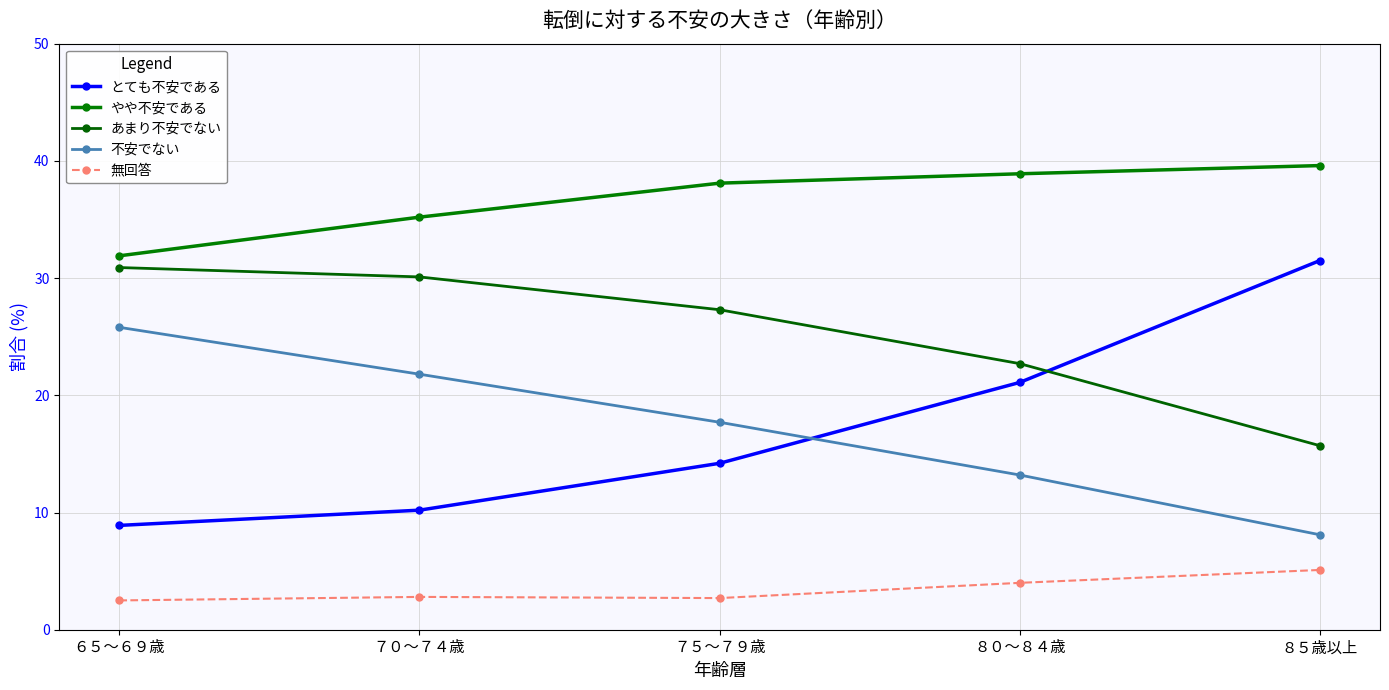

Reading left to right, list all the values displayed in this chart.

とても不安である: 8.9	10.2	14.2	21.1	31.5
やや不安である: 31.9	35.2	38.1	38.9	39.6
あまり不安でない: 30.9	30.1	27.3	22.7	15.7
不安でない: 25.8	21.8	17.7	13.2	8.1
無回答: 2.5	2.8	2.7	4.0	5.1